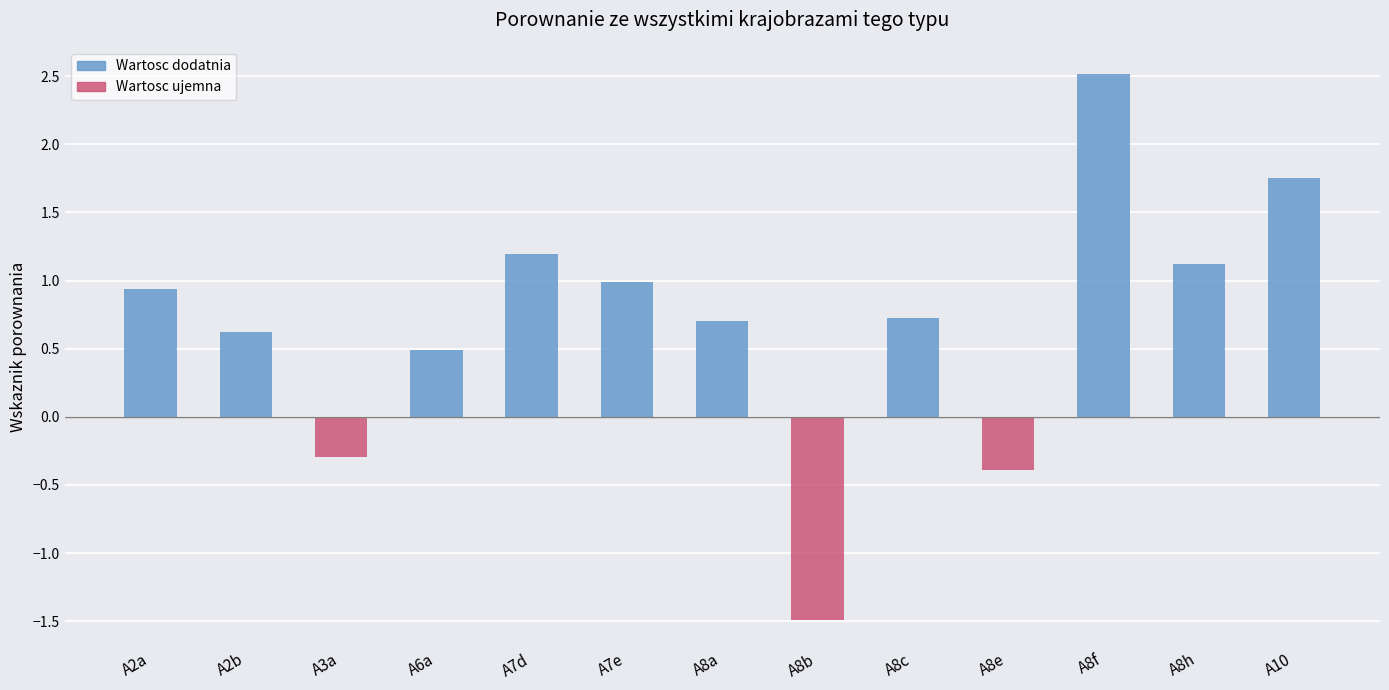

How many data points are above 0?

10